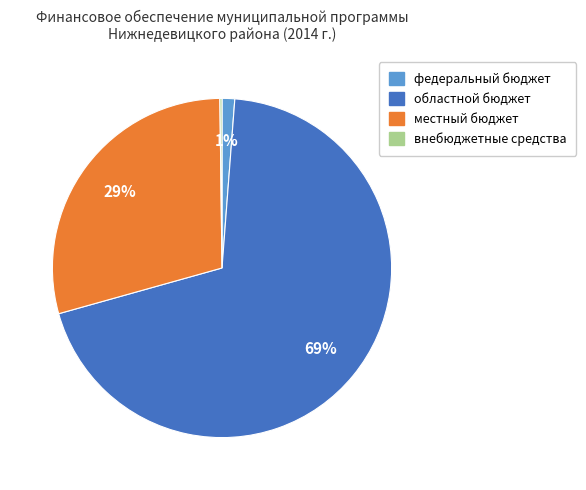

What percentage is the местный бюджет slice, to the nearest percent?

29%